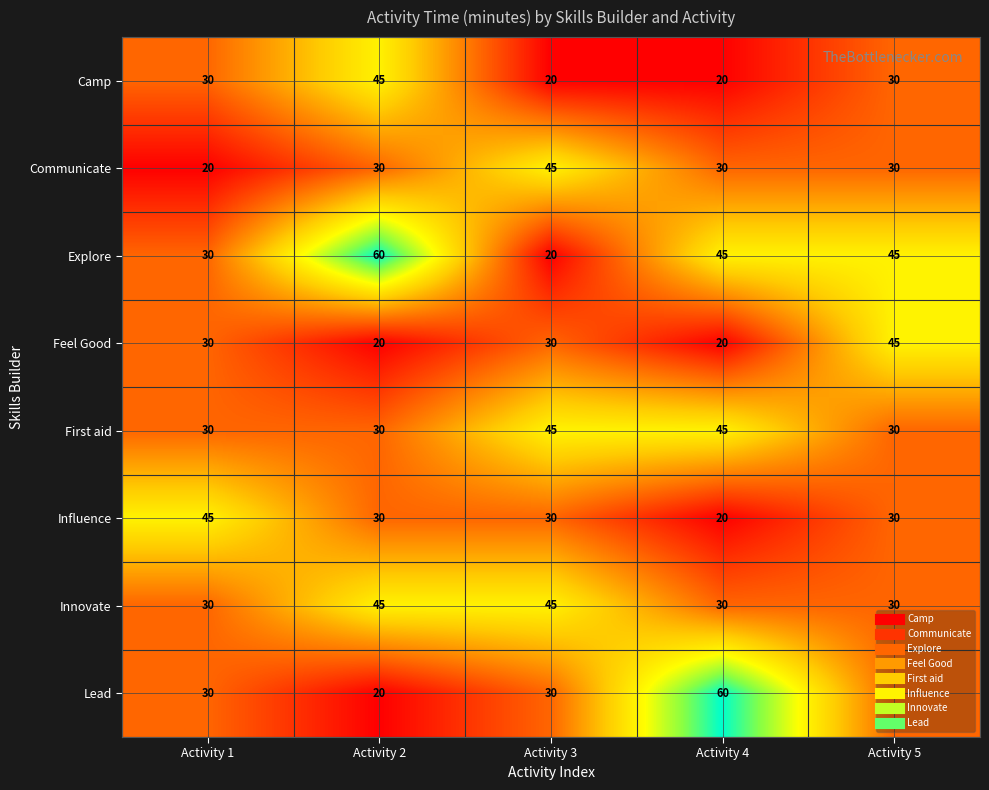

Which series changed the most between Activity 2 and Activity 5?

Feel Good